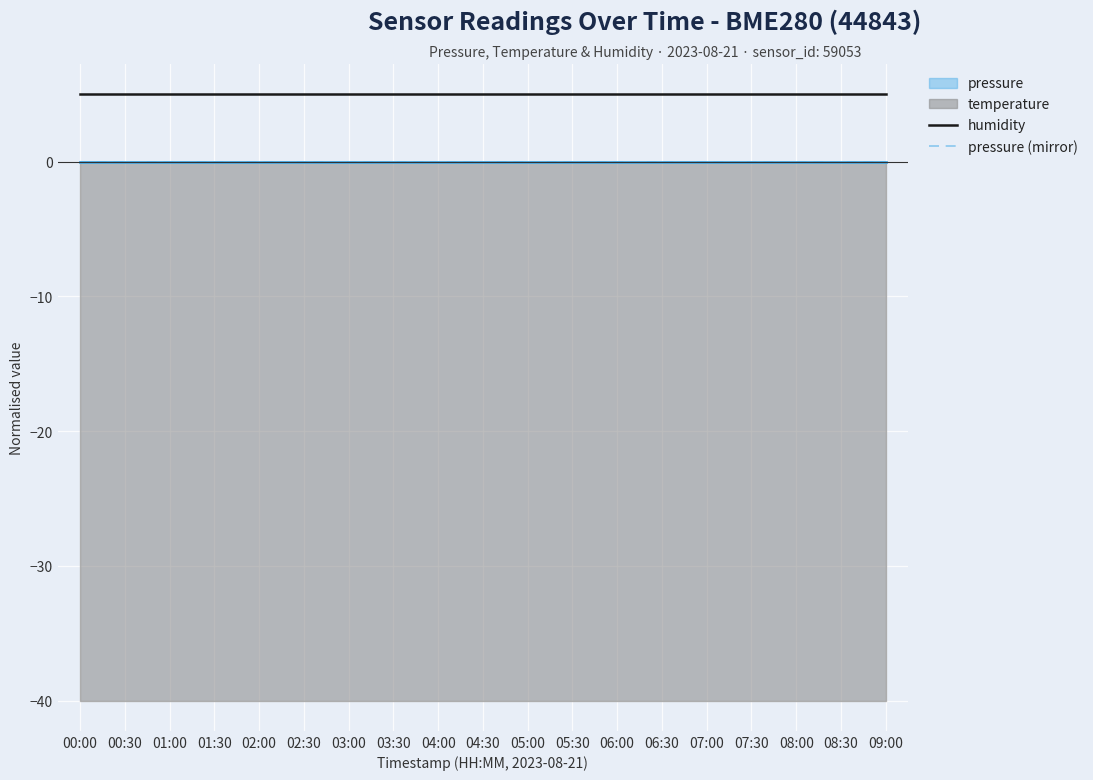

True or false: humidity has a value of 5 at 00:30.

True